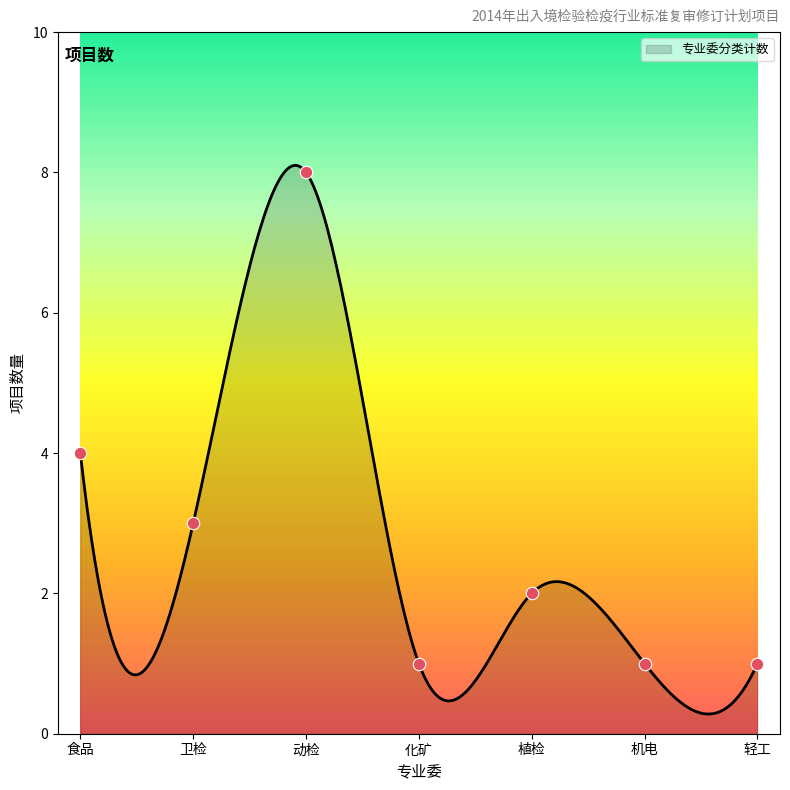

What is the change in value from 卫检 to 动检?

+5